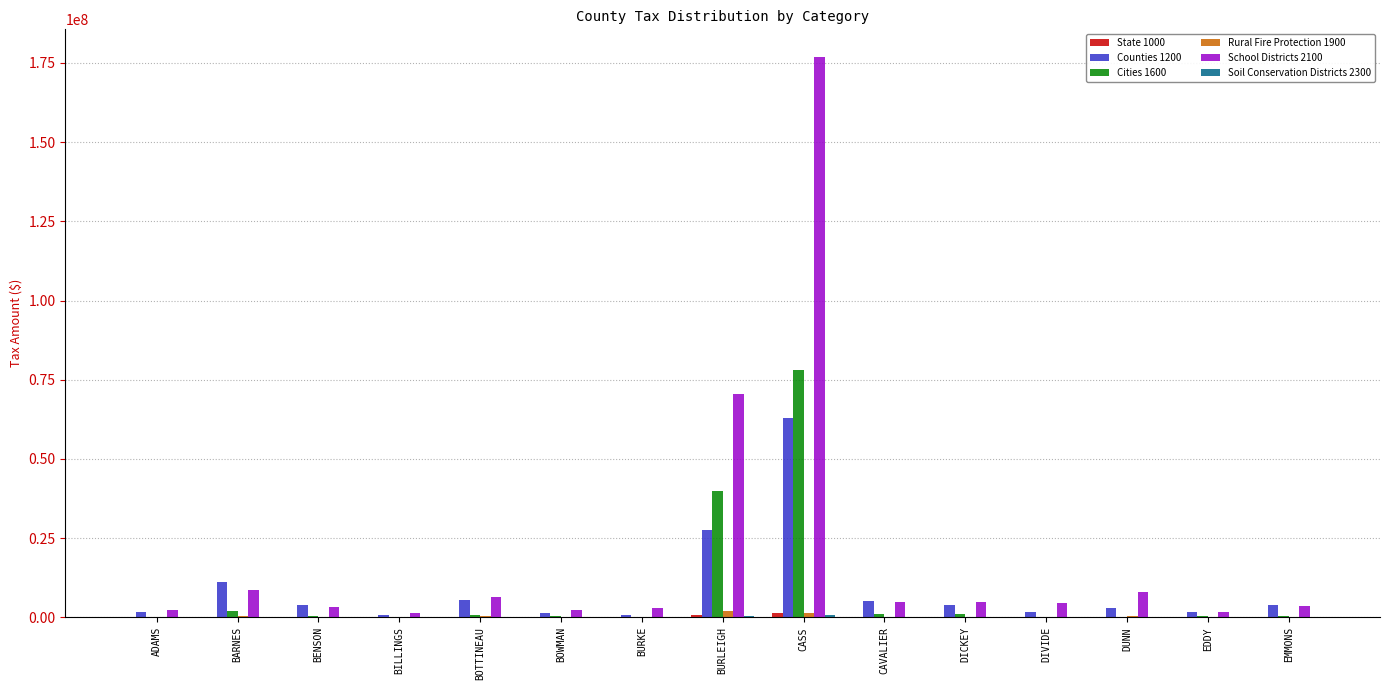

At which category is the sum across all series the highest?

CASS